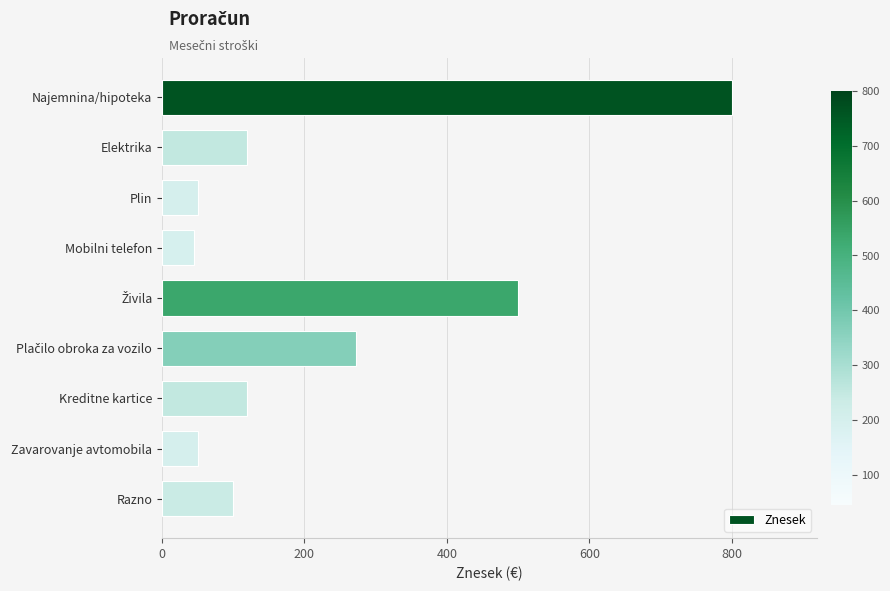

What is the value of the 6th bar from the top?

273